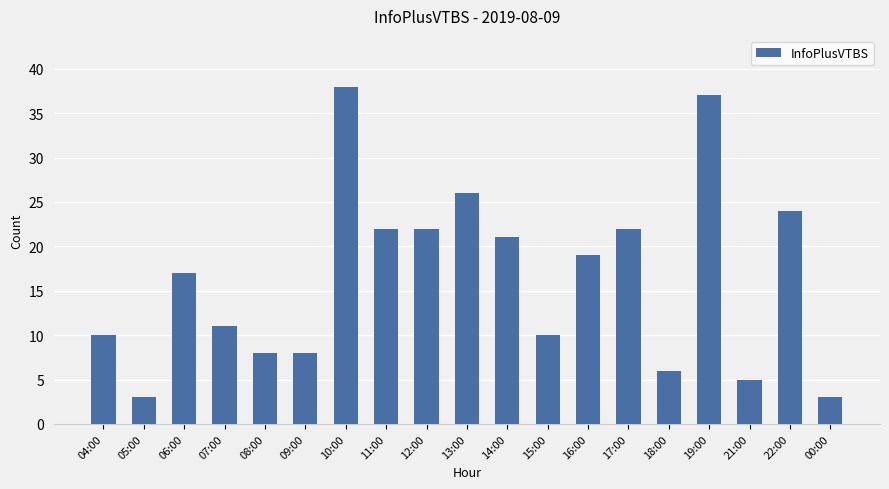

How many bars are there in total?

19